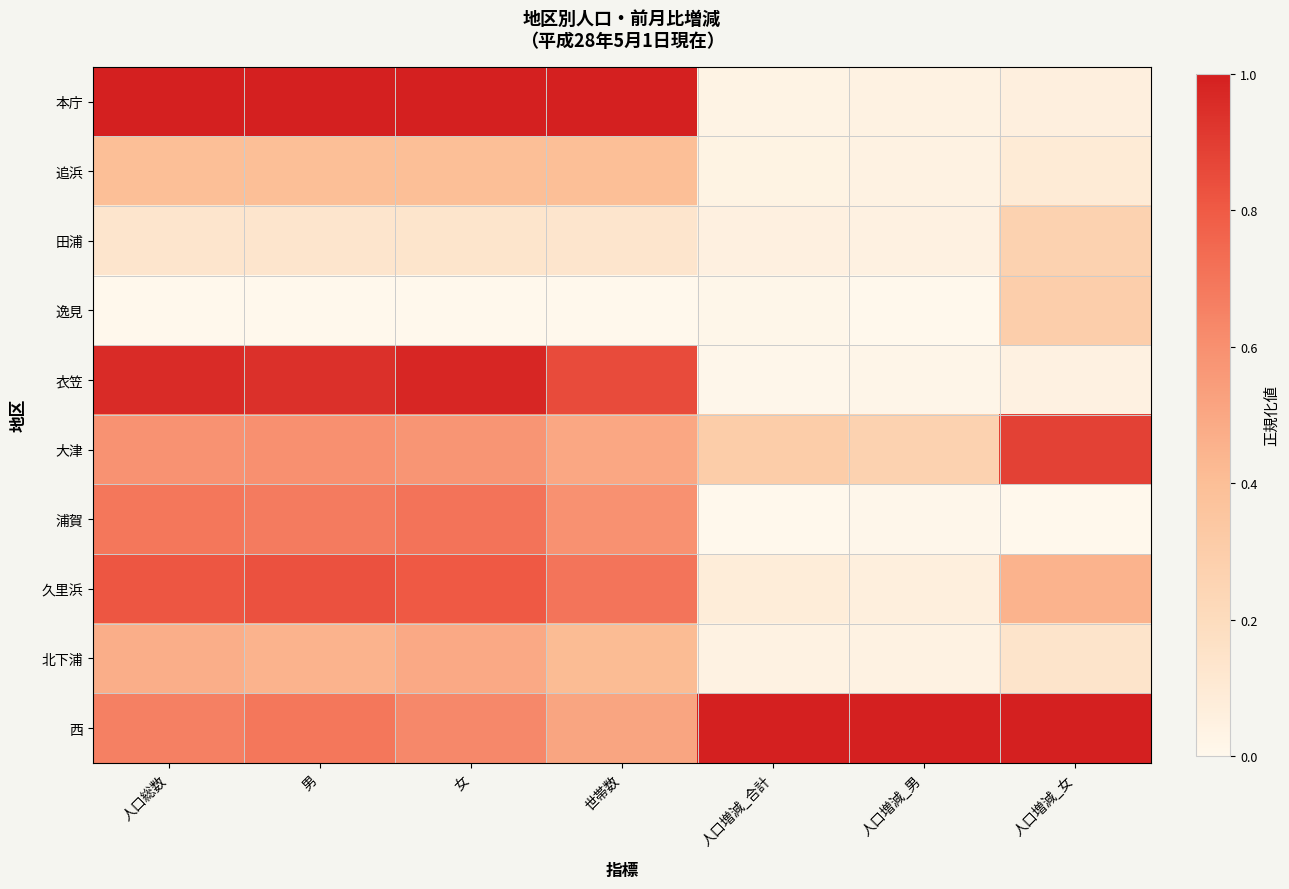

What is the spread (max minus min) of values at 人口増減_女?

1.0